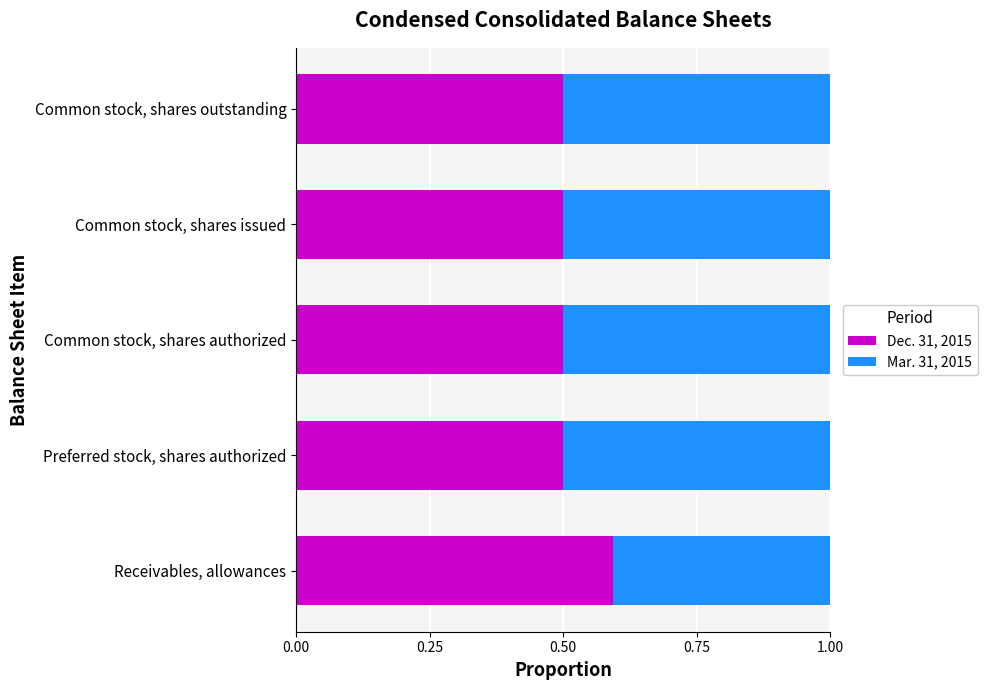

What is the sum of all Dec. 31, 2015 values?

2.6